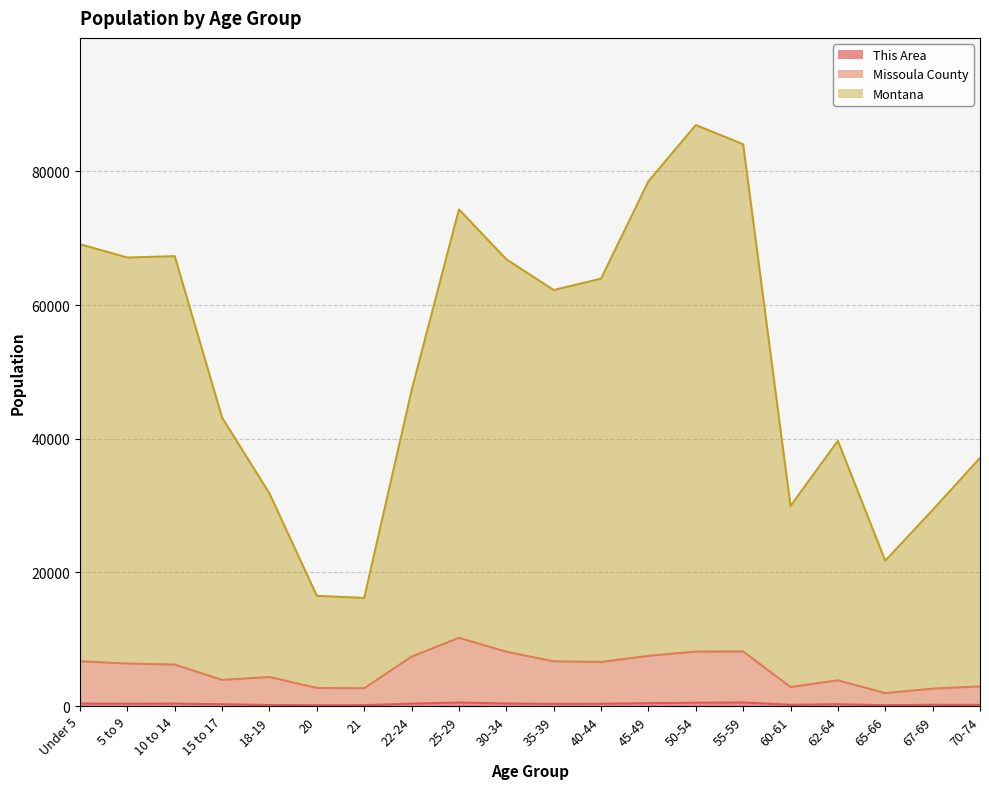

True or false: This Area has a value of 422 at 45-49.

True